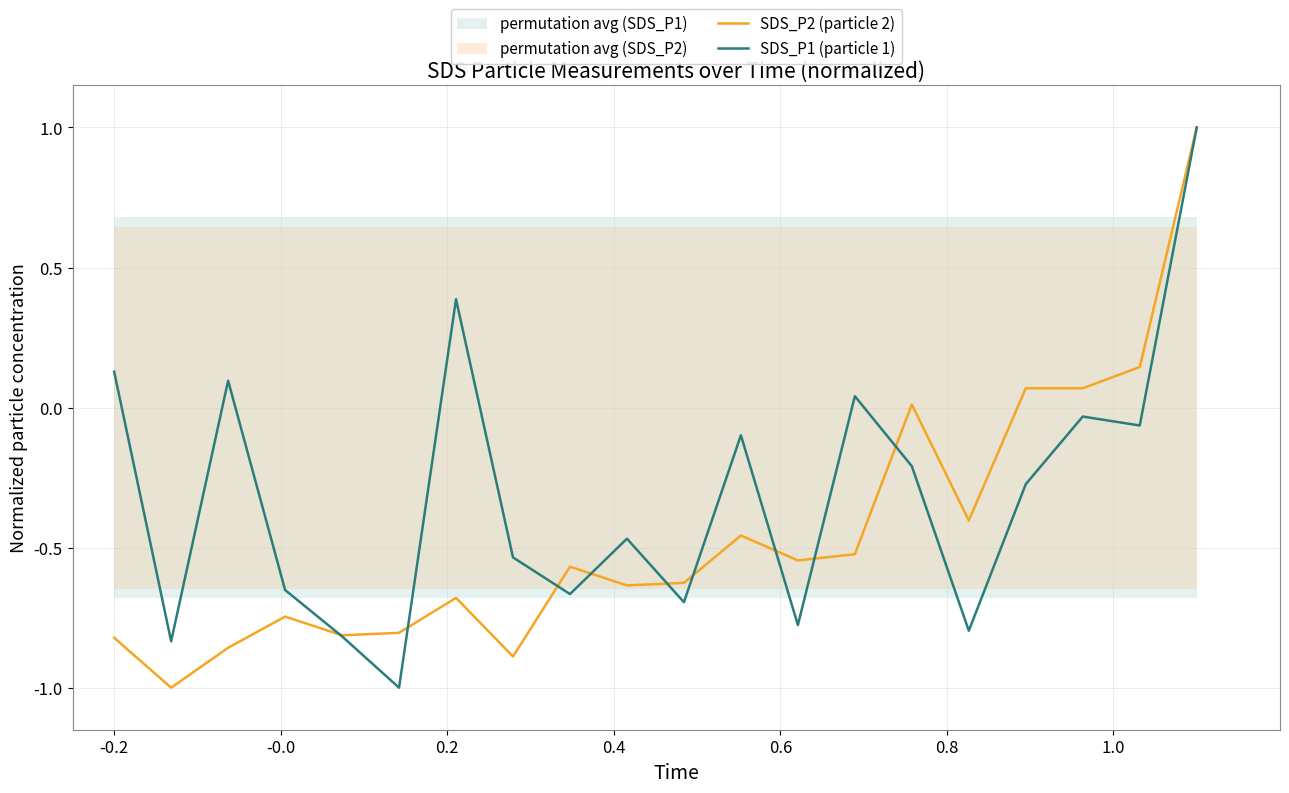

What is the average value of the SDS_P2 (particle 2) series?

-0.5